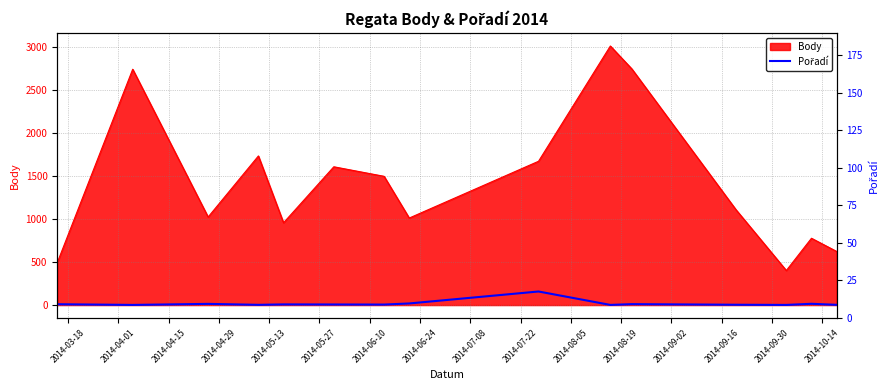

Where is the data nearest to the value 80?

2014-06-24